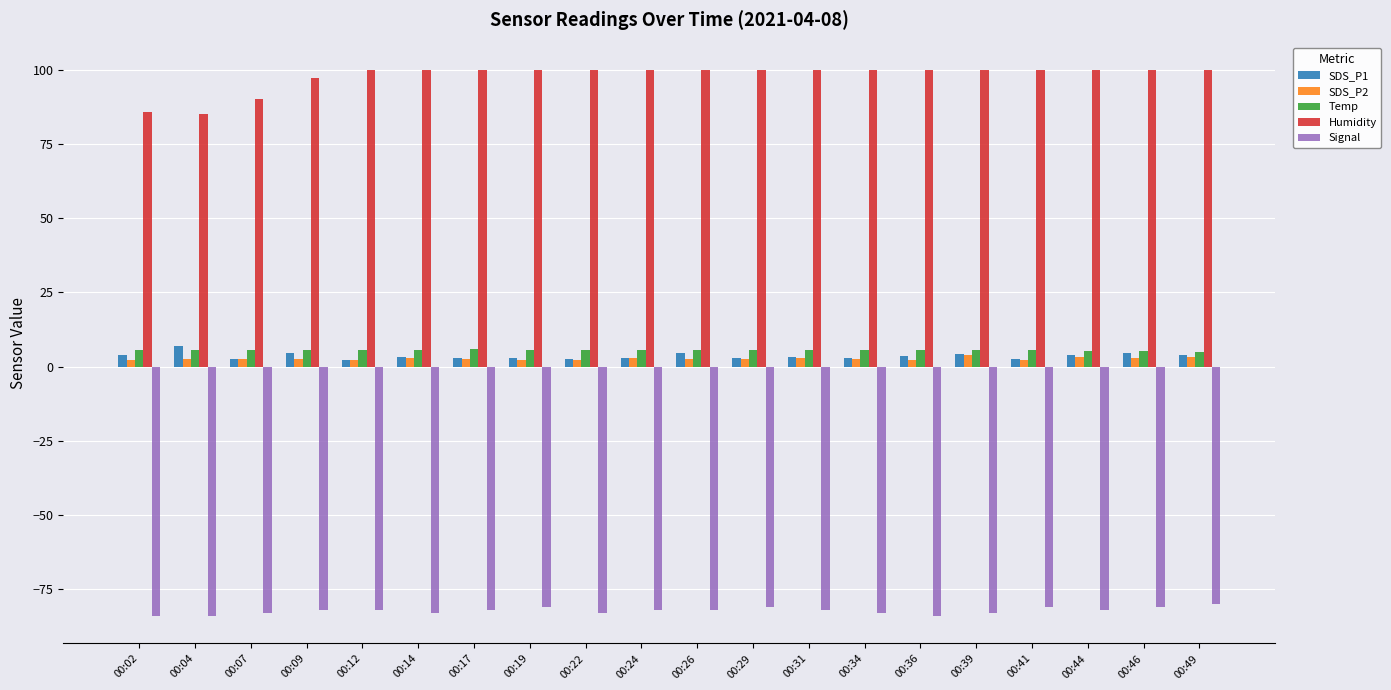

The value of Humidity at 00:34 is 99.9. True or false?

True